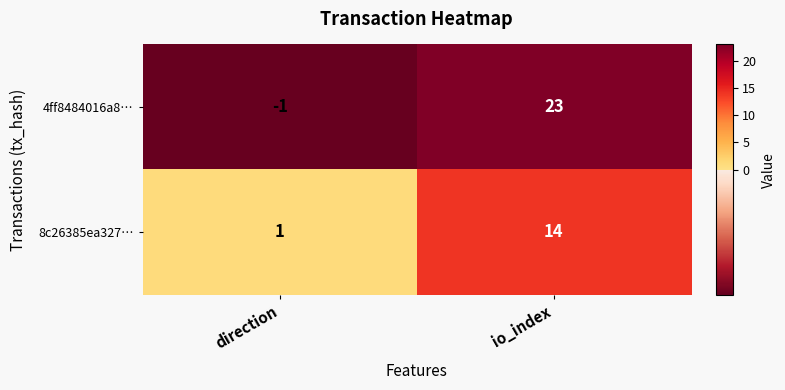

What is the maximum value shown in the chart?

23